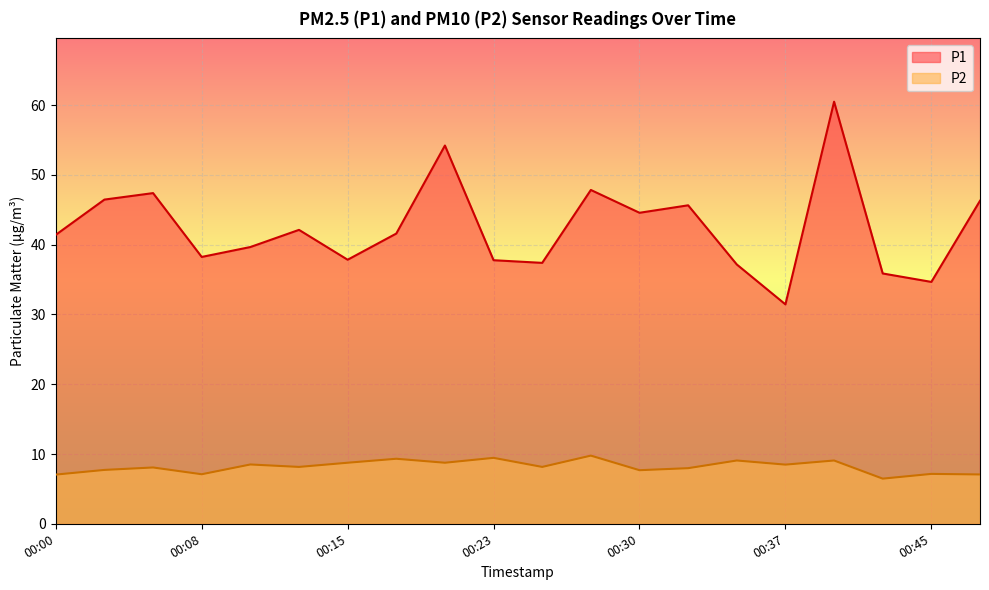

In P2, how many points are higher than both neighbors (excluding endpoints)?

8